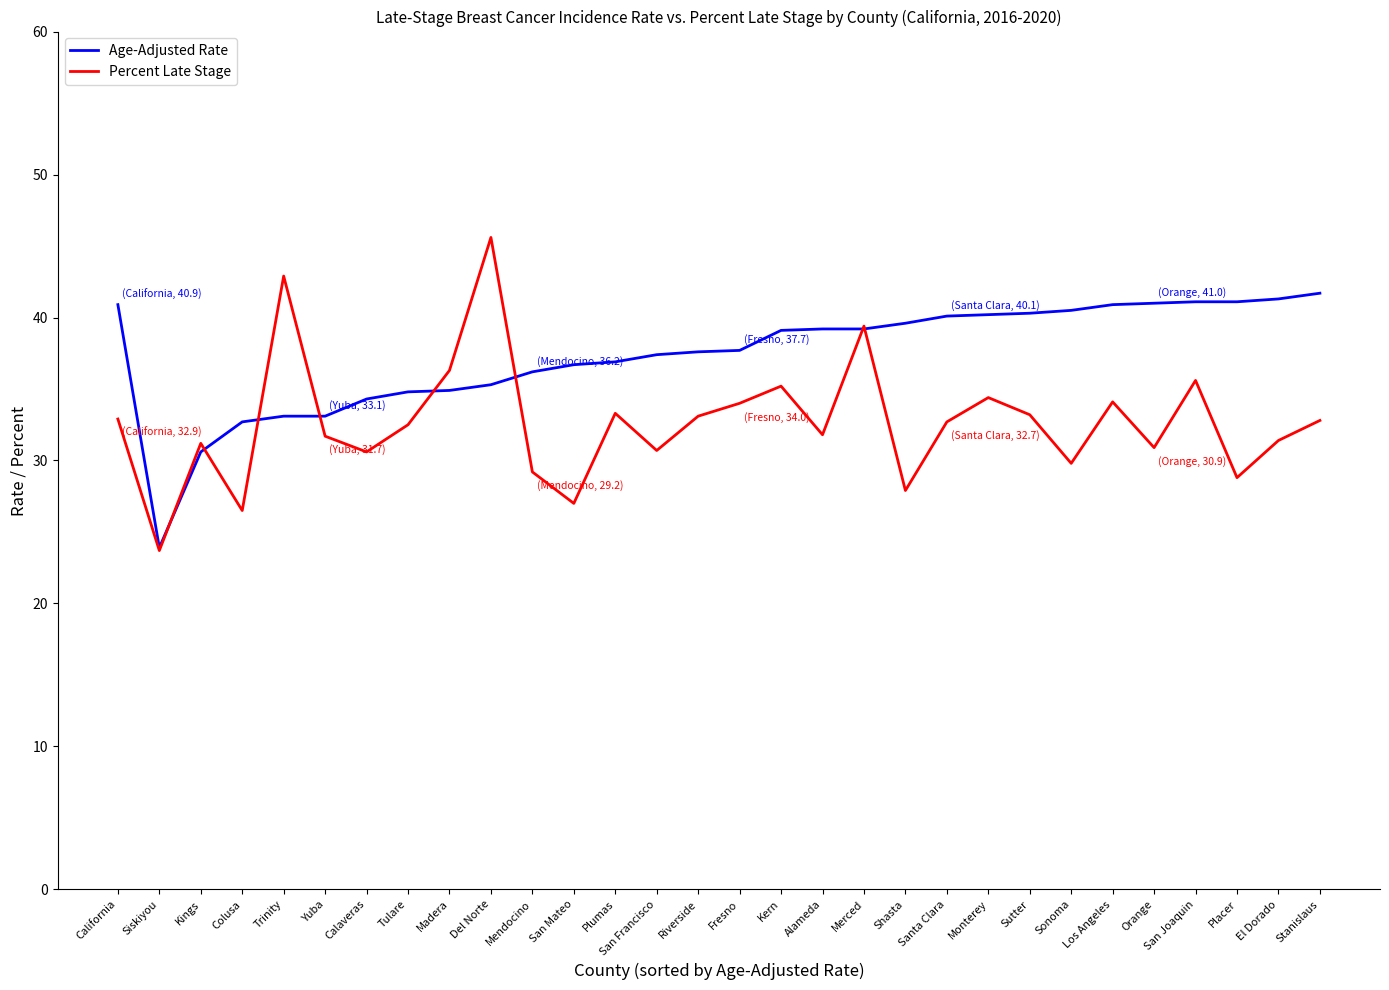

What is the spread (max minus min) of values at Tulare?

2.3